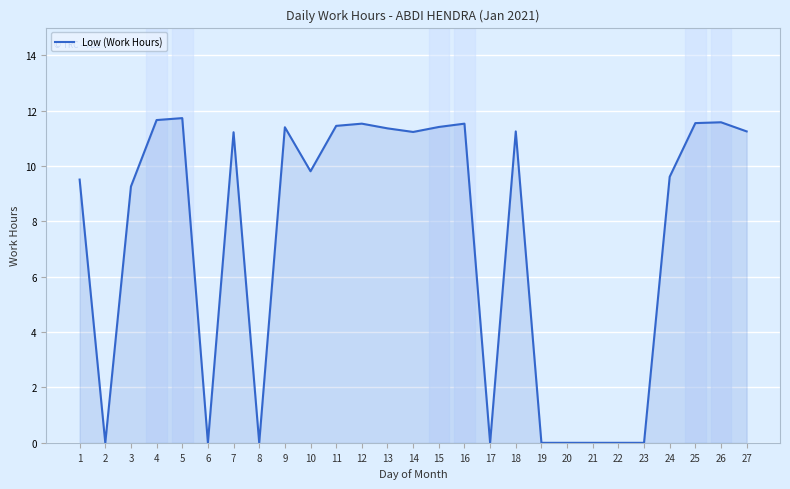

What is the maximum value shown in the chart?

11.7